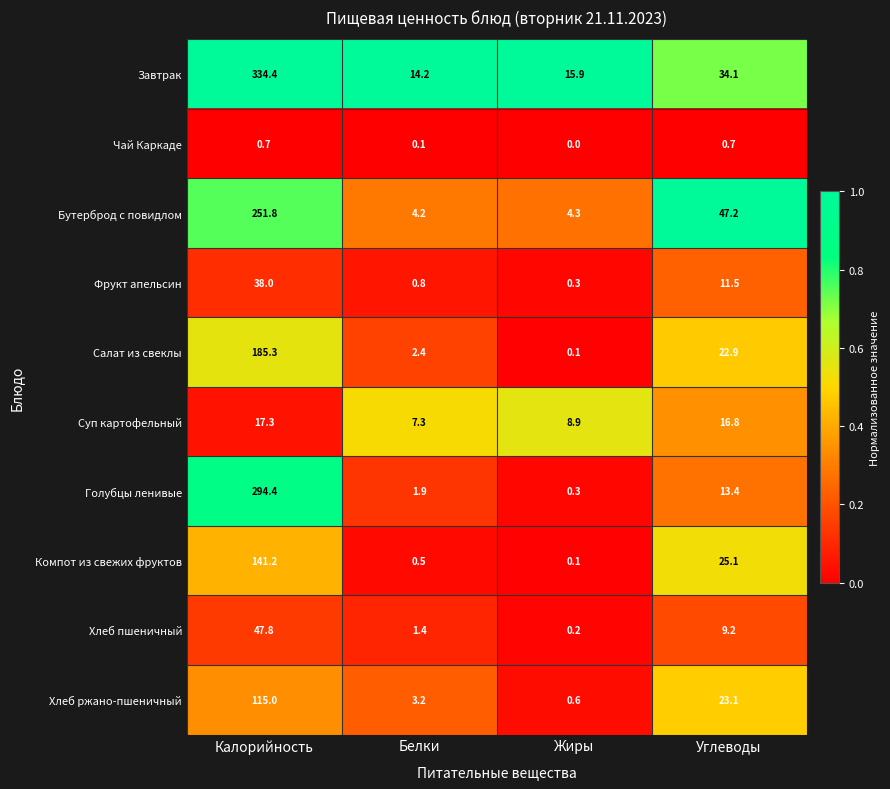

Rank the series at Углеводы from lowest to highest value.

Чай Каркаде, Хлеб пшеничный, Фрукт апельсин, Голубцы ленивые, Суп картофельный, Салат из свеклы, Хлеб ржано-пшеничный, Компот из свежих фруктов, Завтрак, Бутерброд с повидлом